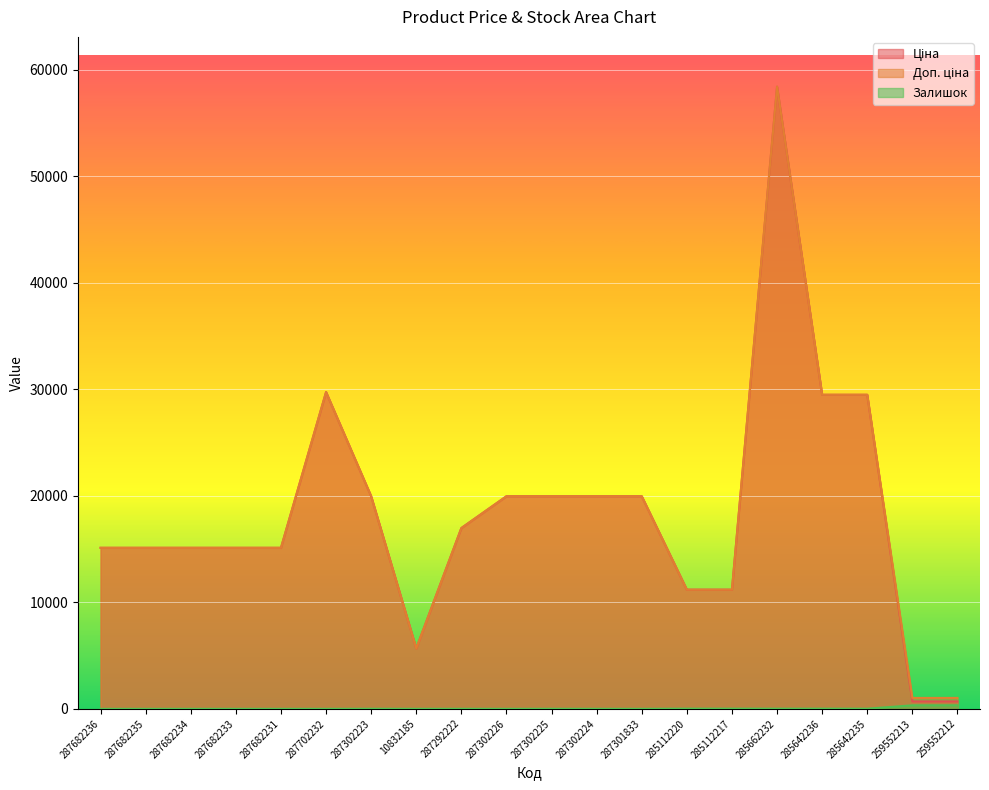

How many interior local peaks does the Доп. ціна series have?

2